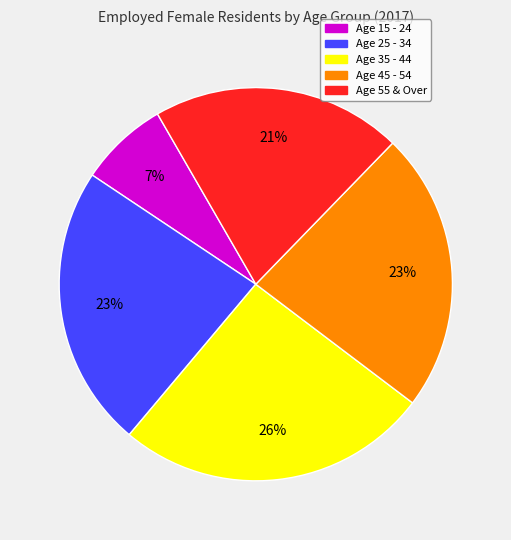

Is there any slice that represents more than half of the pie?

No